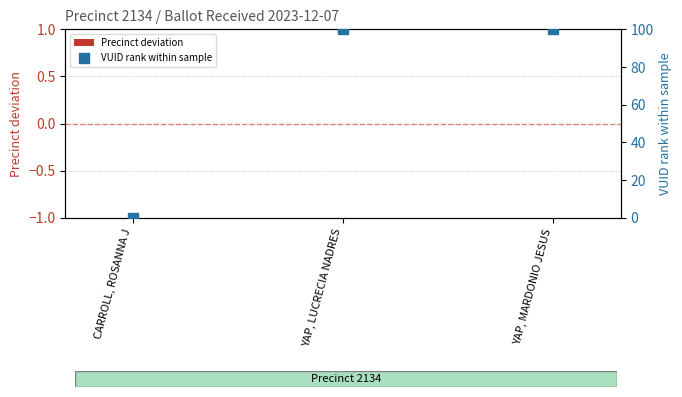

Which series contains the lowest Y value?

Precinct deviation